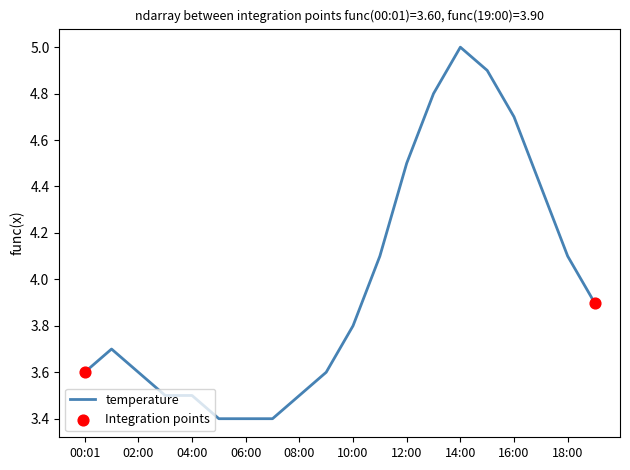

What is the difference between the maximum and minimum values?

1.6